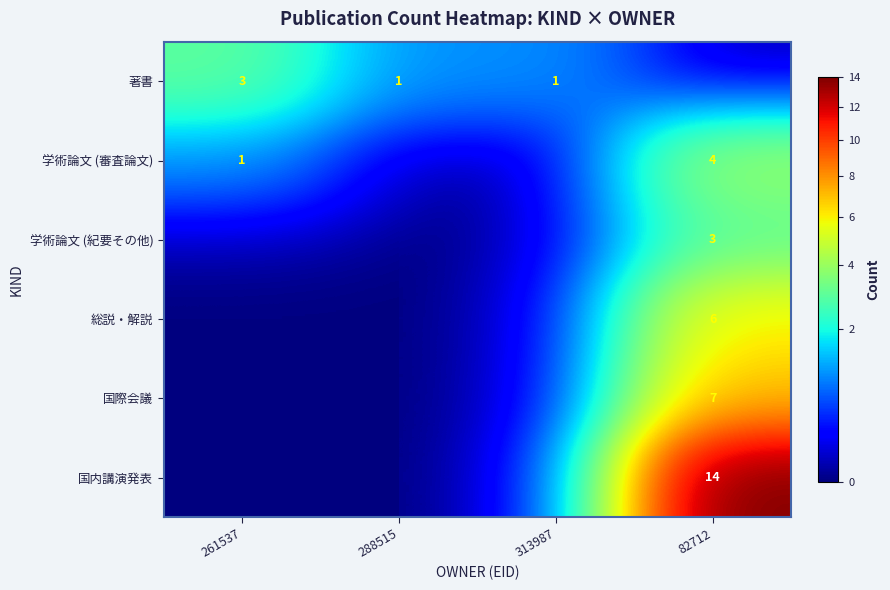

At how many categories does at least one series exceed 2?

2